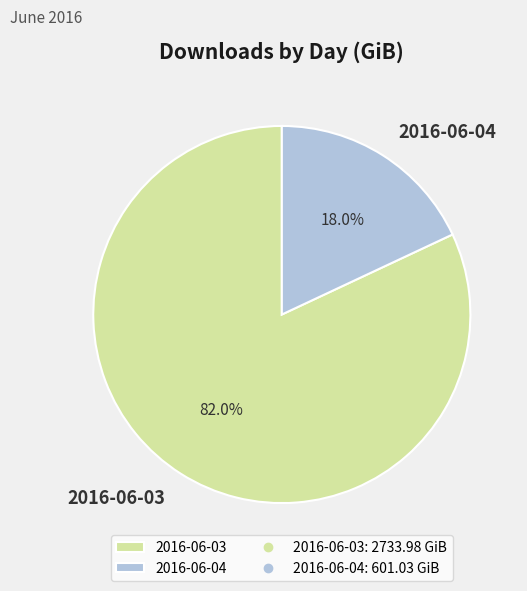

Between 2016-06-04 and 2016-06-03, which is larger?

2016-06-03